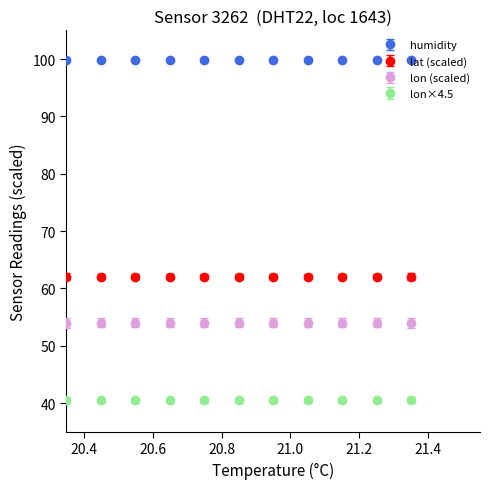

Which series has the largest total across all categories?

humidity